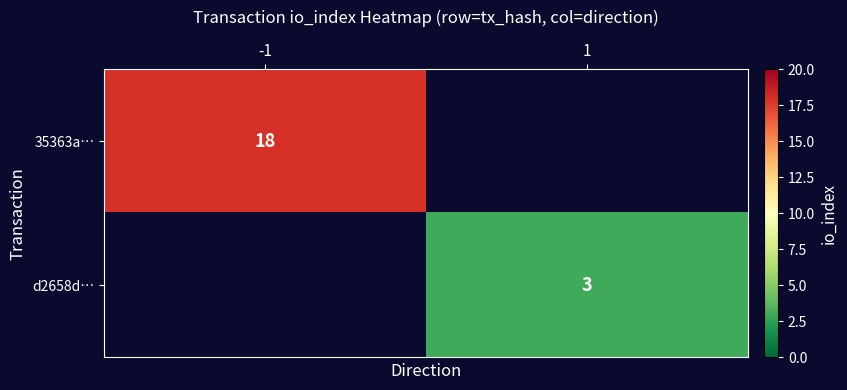

True or false: d2658d… has a value of 5 at 1.

False